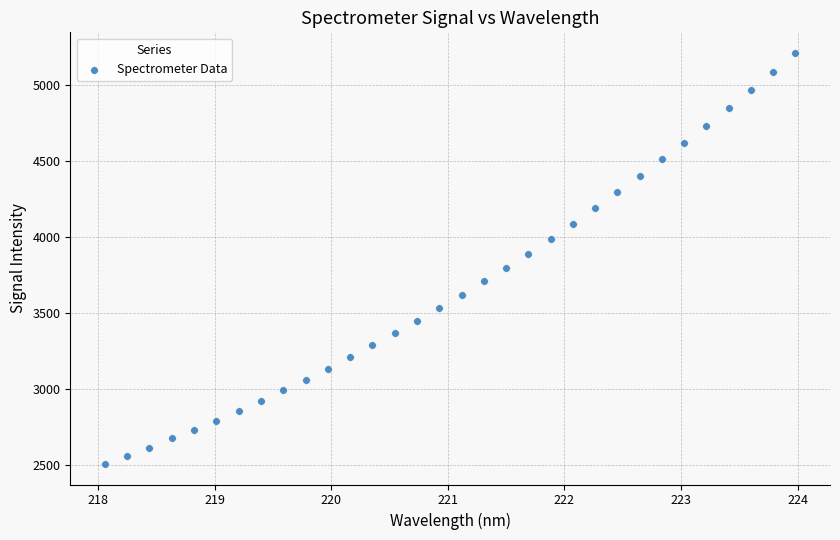

What is the range of Y values (max minus min)?

2702.6